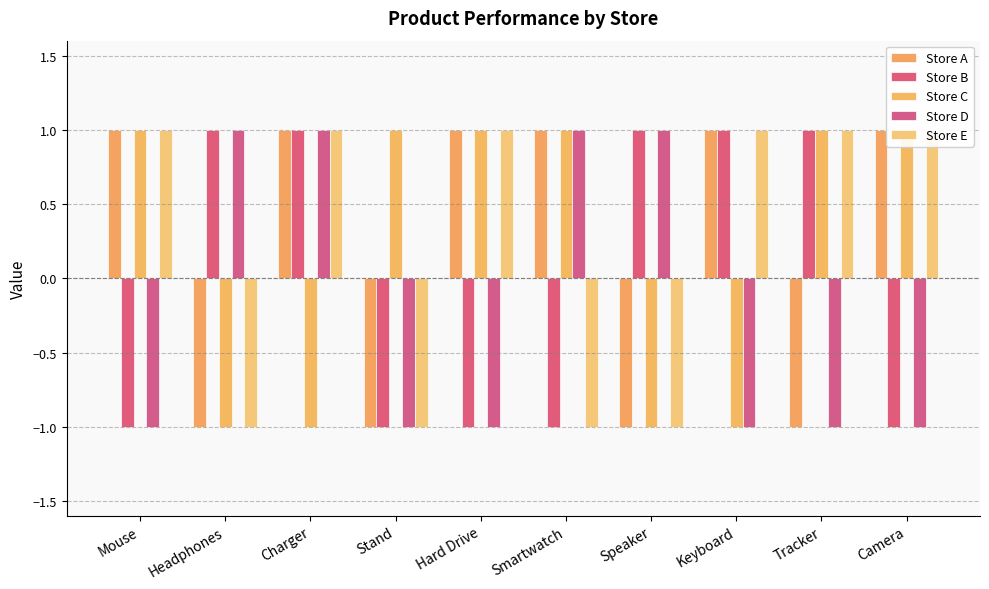

What is the maximum value for Store B?

1